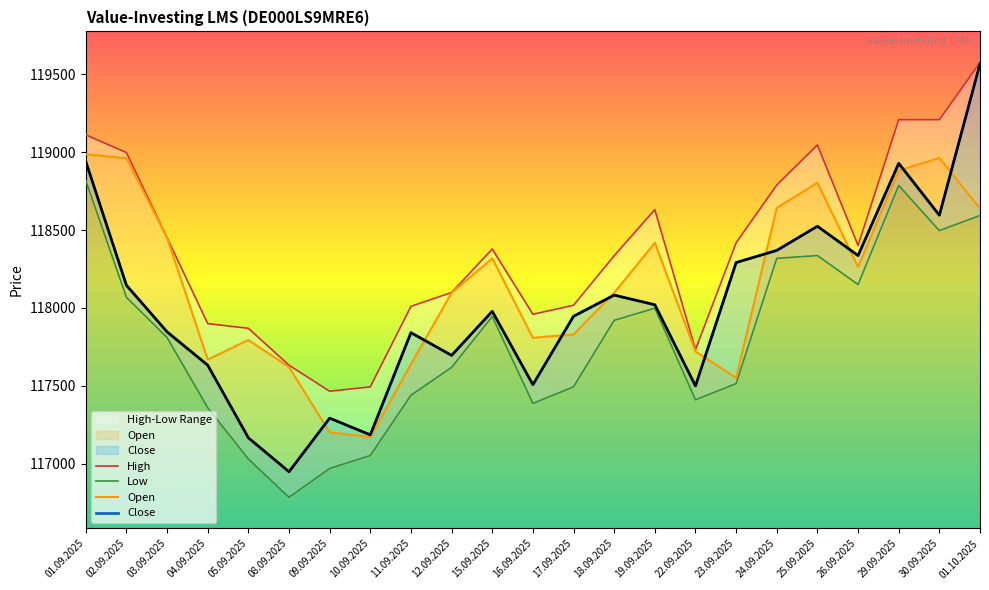

List the labels in order of Low value, smallest first.

08.09.2025, 09.09.2025, 05.09.2025, 10.09.2025, 04.09.2025, 16.09.2025, 22.09.2025, 11.09.2025, 17.09.2025, 23.09.2025, 12.09.2025, 03.09.2025, 18.09.2025, 15.09.2025, 19.09.2025, 02.09.2025, 26.09.2025, 24.09.2025, 25.09.2025, 30.09.2025, 01.10.2025, 29.09.2025, 01.09.2025